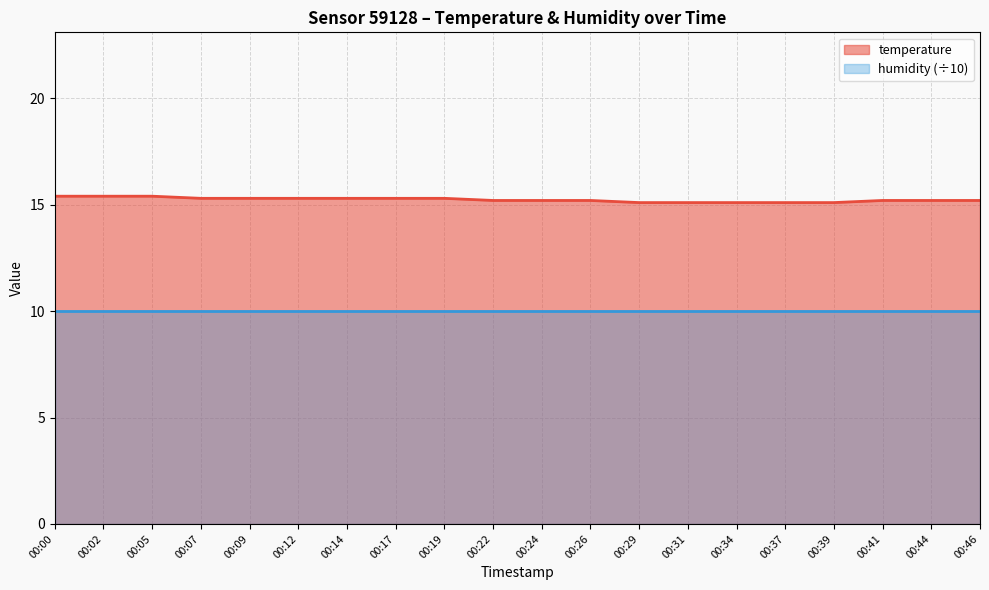

At which category does the chart reach its peak across all series?

00:00